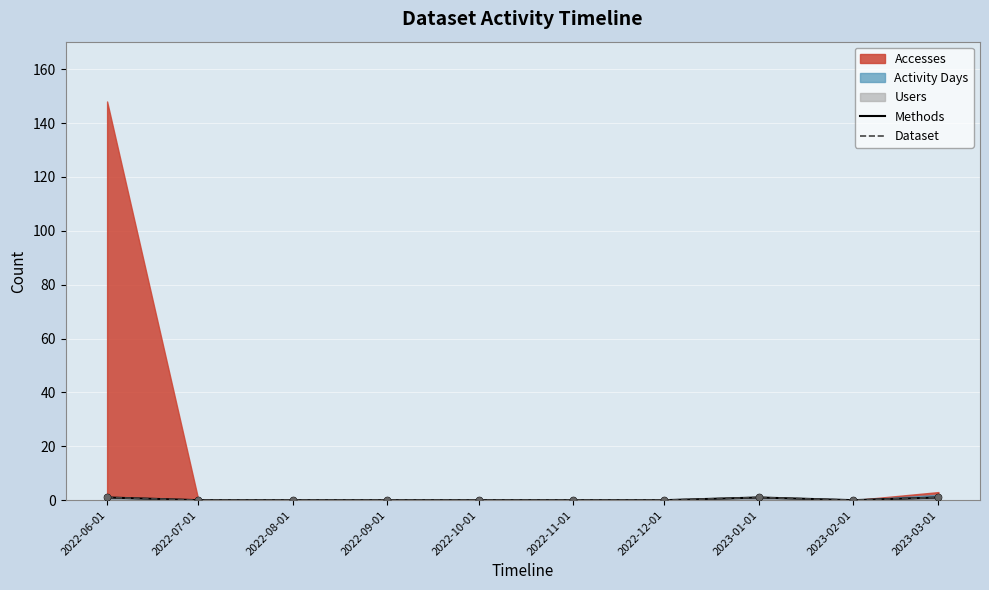

Is the value of Methods at 2022-10-01 greater than the value of Dataset at 2022-09-01?

No